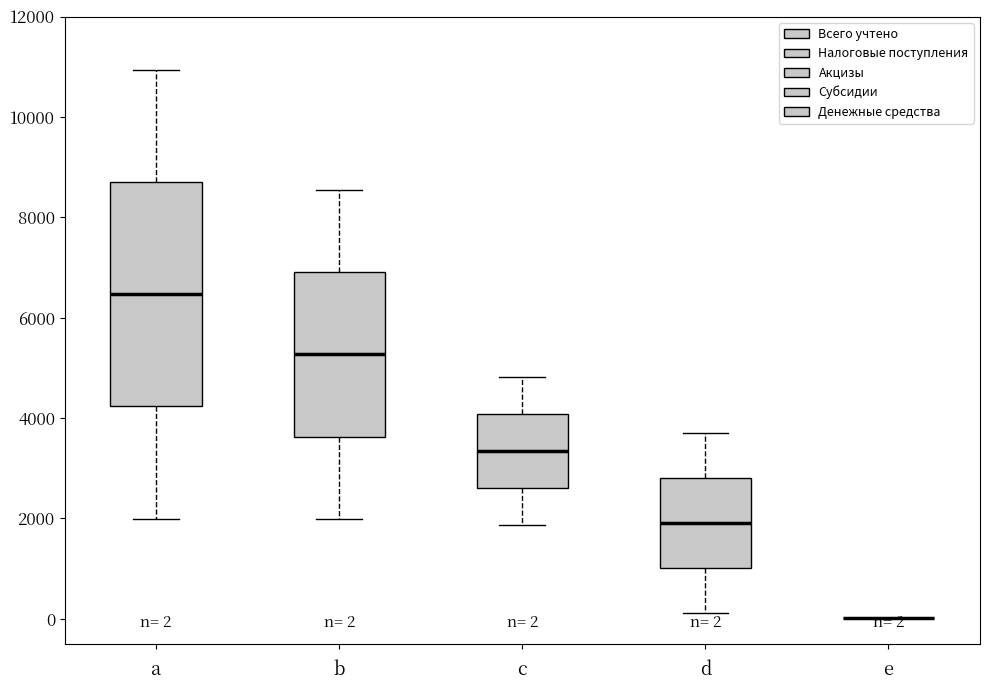

Which box is the tallest, from its lower edge to its upper edge?

a